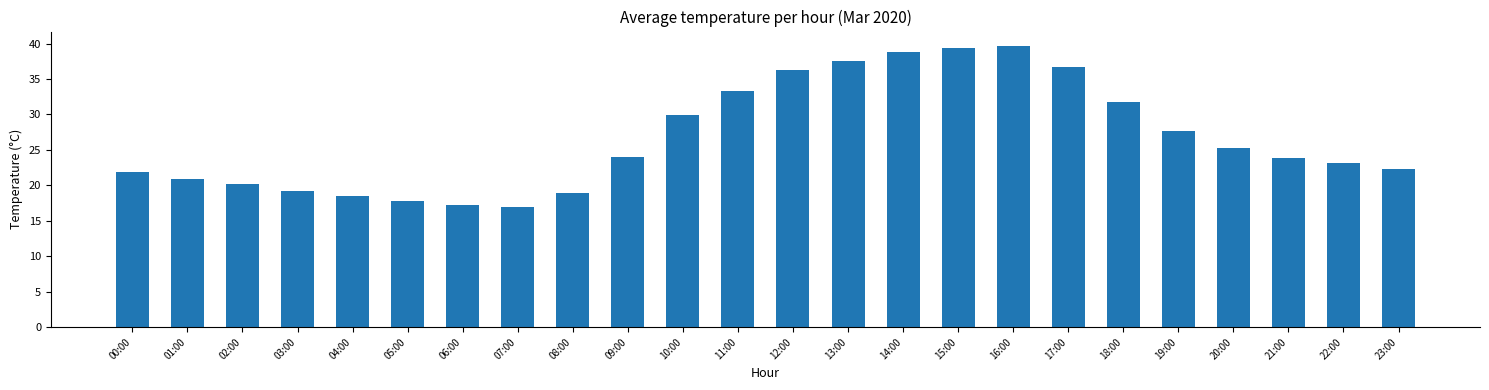

What is the approximate value at 01:00?

20.9